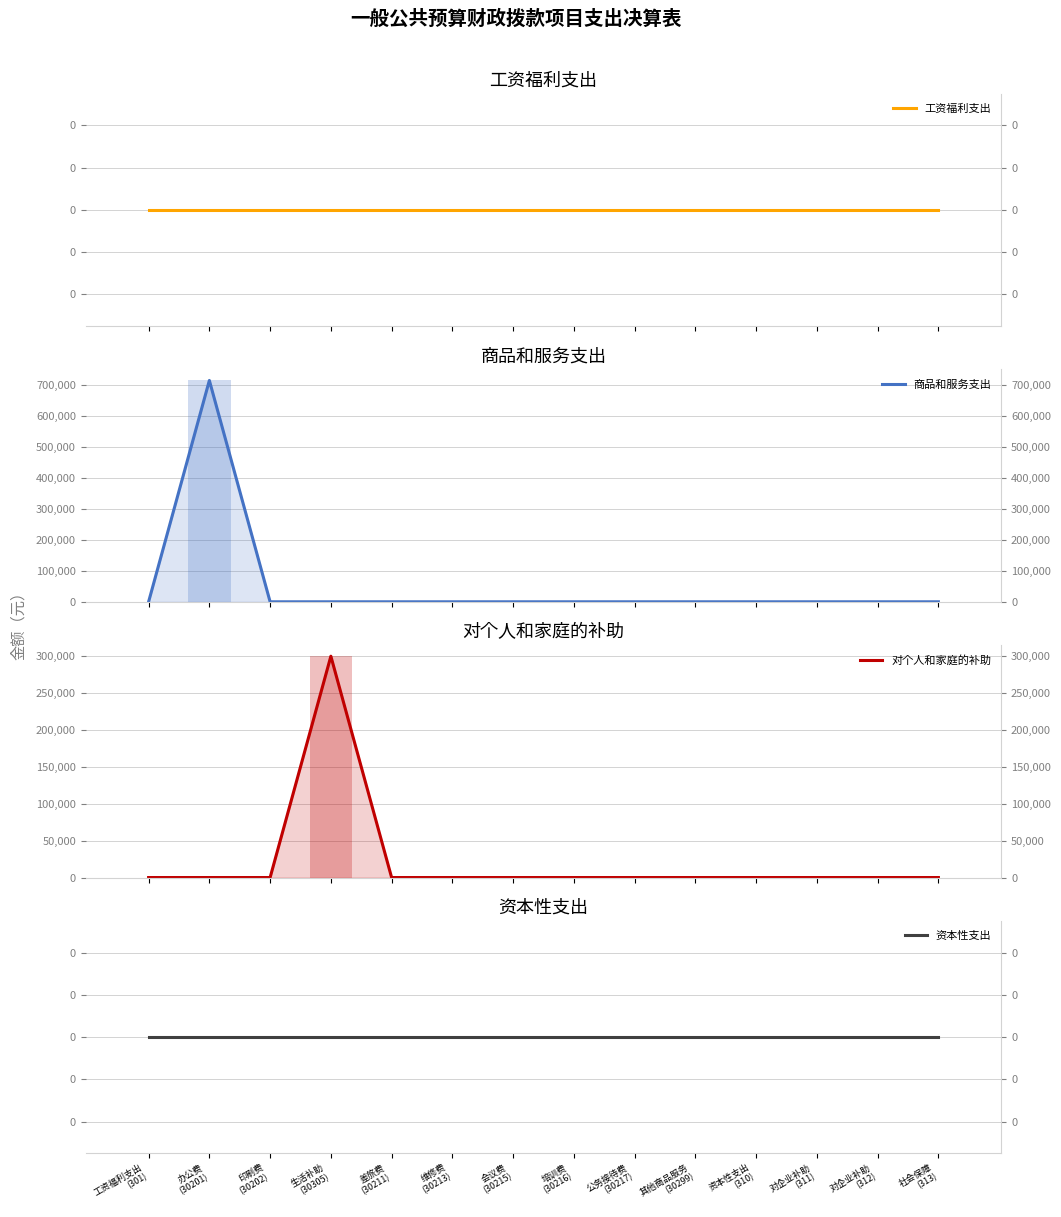

Reading right to left, extract all data points from this chart.

工资福利支出: 0.0	0.0	0.0	0.0	0.0	0.0	0.0	0.0	0.0	0.0	0.0	0.0	0.0	0.0
商品和服务支出: 0.0	0.0	0.0	0.0	0.0	0.0	0.0	0.0	0.0	0.0	0.0	0.0	715765.4	0.0
对个人和家庭的补助: 0.0	0.0	0.0	0.0	0.0	0.0	0.0	0.0	0.0	0.0	300000.0	0.0	0.0	0.0
资本性支出: 0.0	0.0	0.0	0.0	0.0	0.0	0.0	0.0	0.0	0.0	0.0	0.0	0.0	0.0